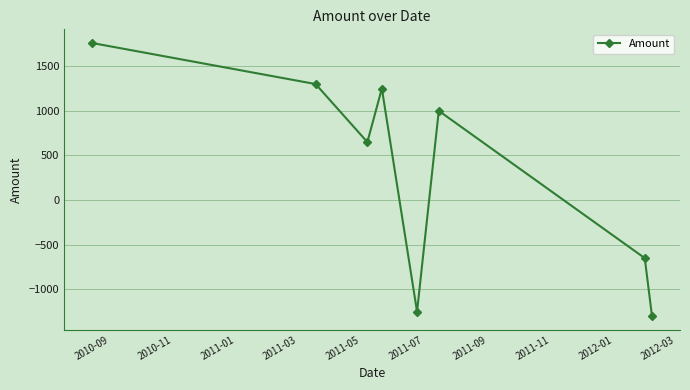

What is the difference between the second highest and second lowest values?

2550.0